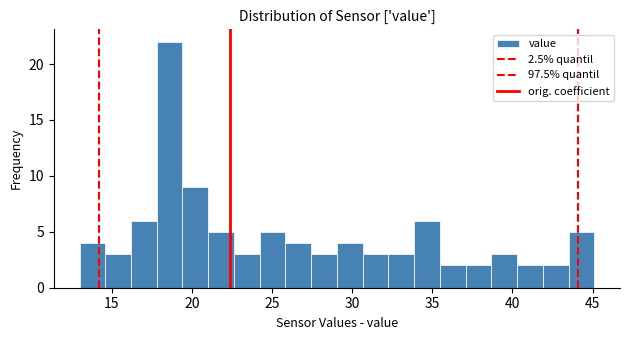

Read against the x-axis, roughly where is the centre of the tallest bar?

18.5